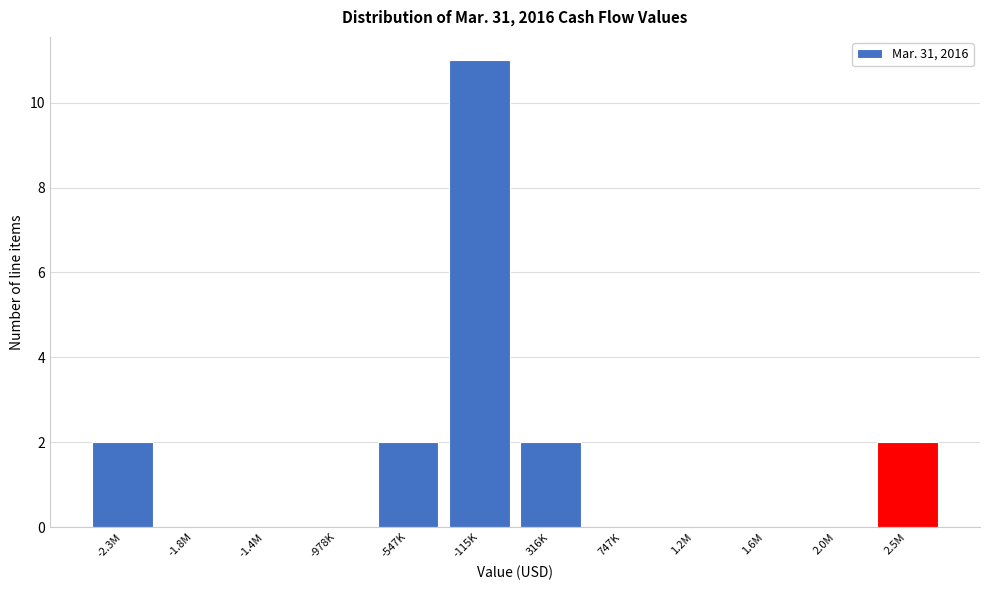

Reading right to left, extract all data points from this chart.

2.5M=2	2.0M=0	1.6M=0	1.2M=0	747K=0	316K=2	-115K=11	-547K=2	-978K=0	-1.4M=0	-1.8M=0	-2.3M=2